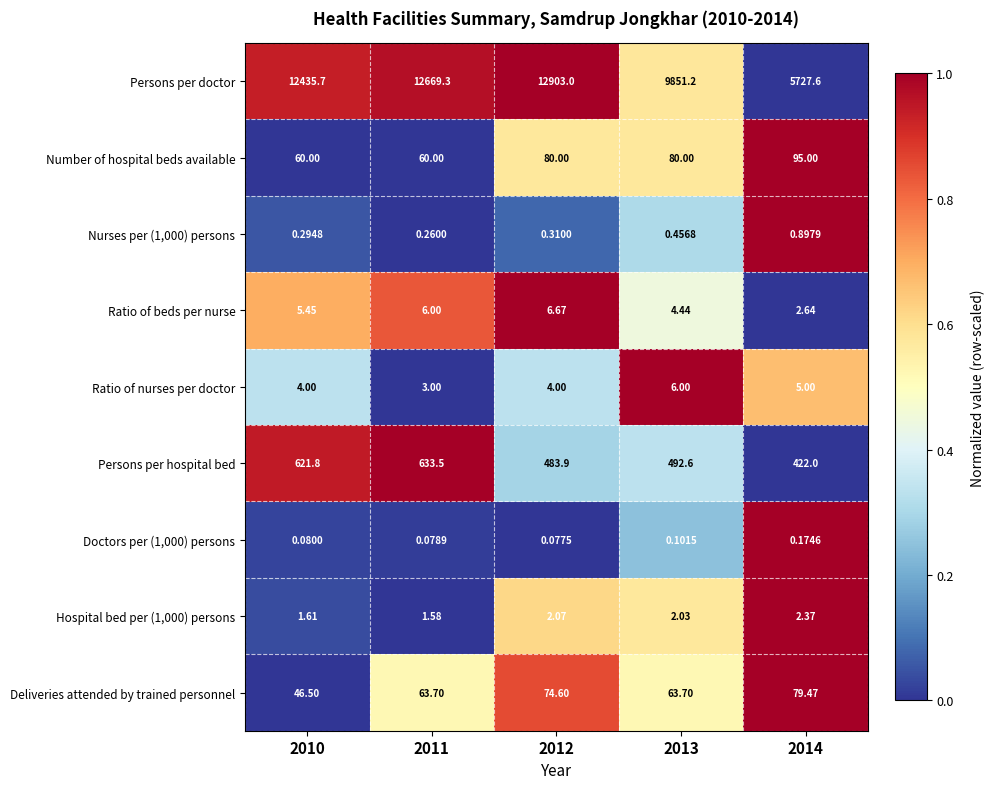

Is the value of Ratio of beds per nurse at 2014 greater than the value of Deliveries attended by trained personnel at 2010?

No